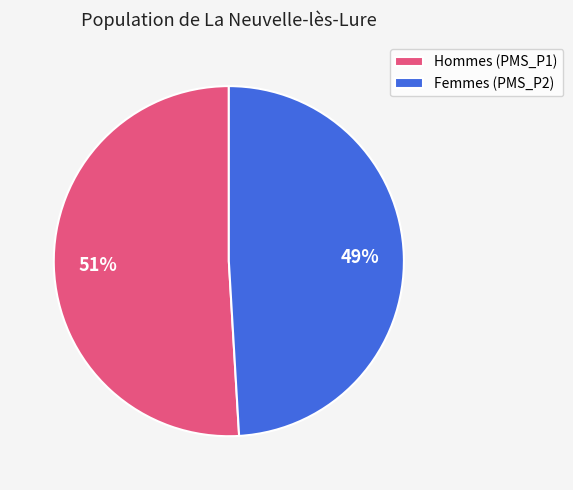

Combined, do Femmes (PMS_P2) and Hommes (PMS_P1) account for over 50%?

Yes